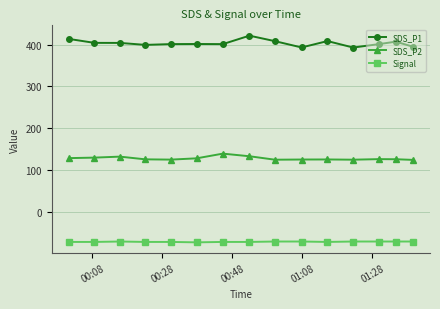

What is the value of the Signal point at the 12th from the left?

-71.0